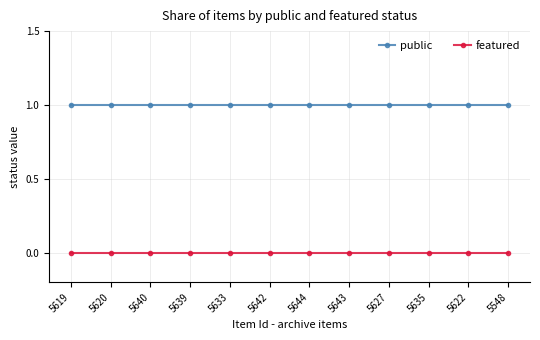

What is the label of the 10th point from the left?

5635